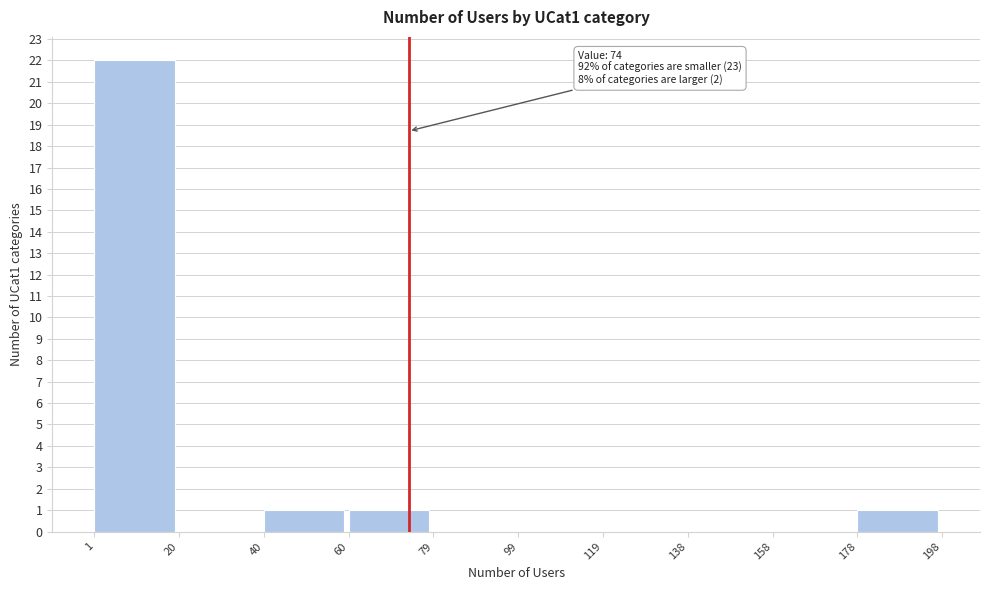

Which range on the x-axis has the tallest bar?

1 to 20